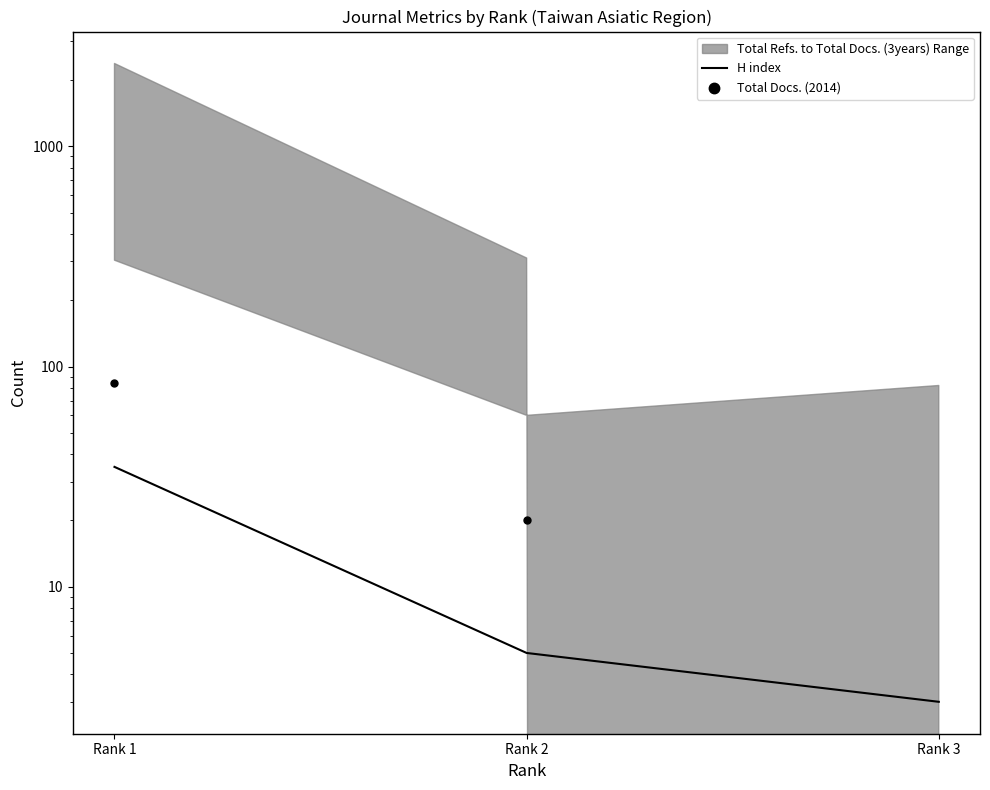

At how many categories does at least one series exceed 40?

1